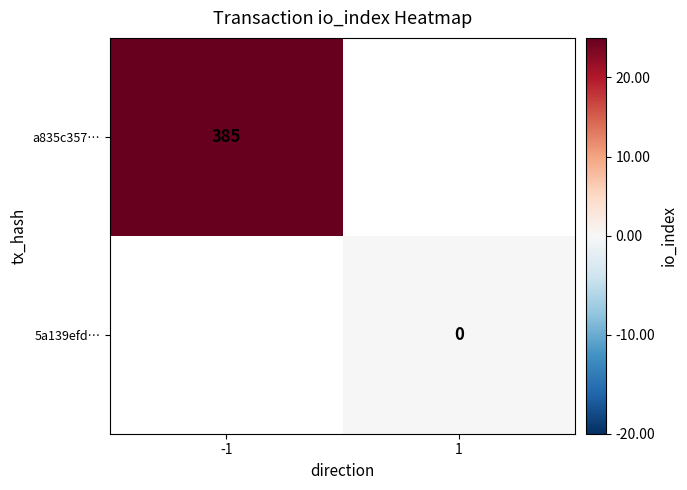

The value of a835c357… at -1 is 385. True or false?

True